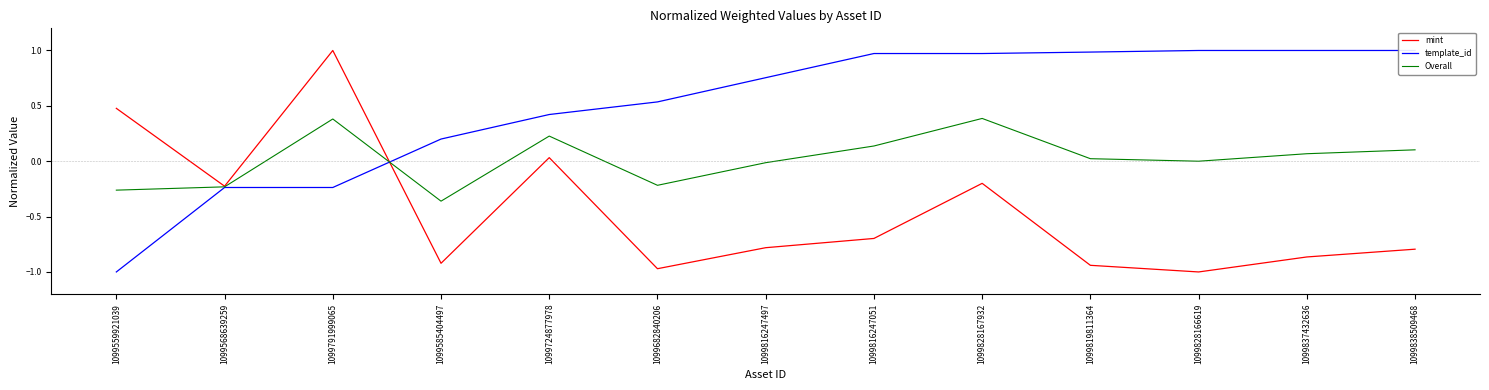

Which has a higher value, 1099819811364 or 1099559921039?

1099559921039